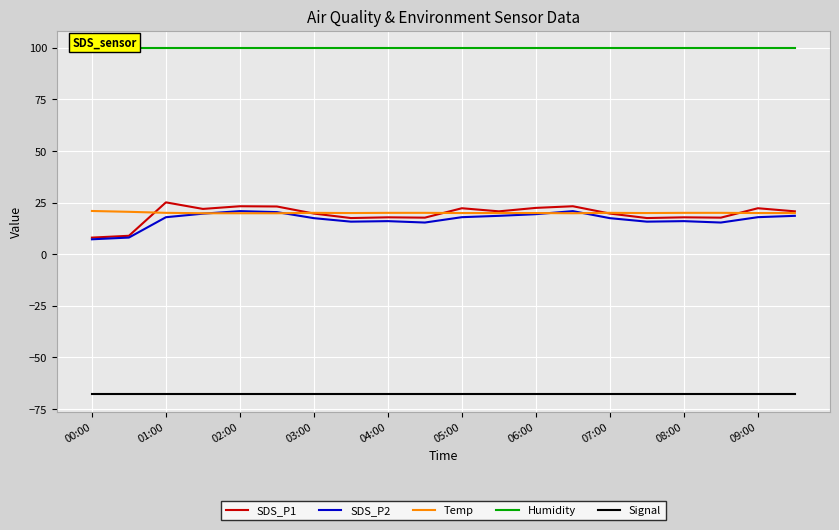

True or false: SDS_P1 has a value of 22.2 at 09:00.

True